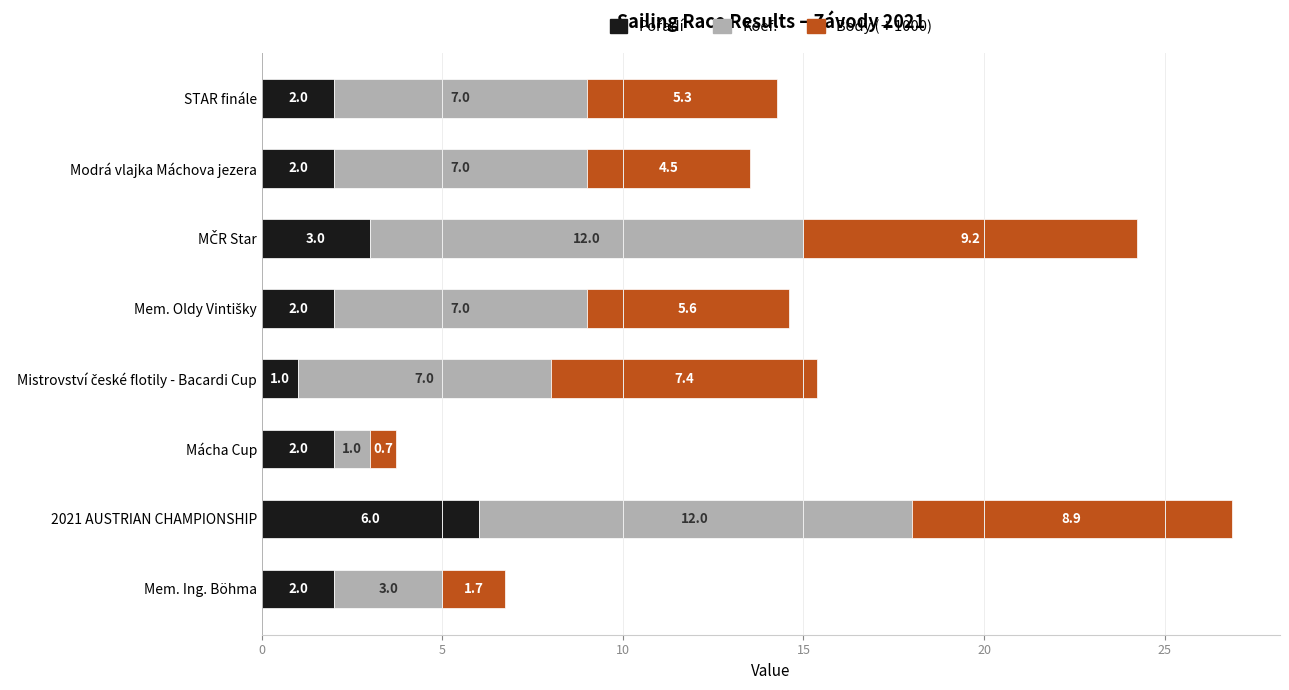

How many categories are shown in the chart?

8